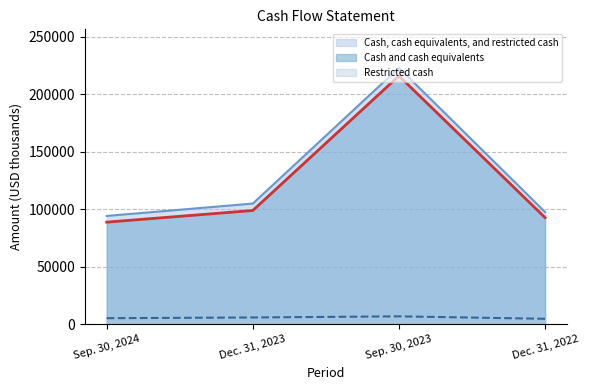

Between Dec. 31, 2023 and Sep. 30, 2024, which is larger?

Dec. 31, 2023